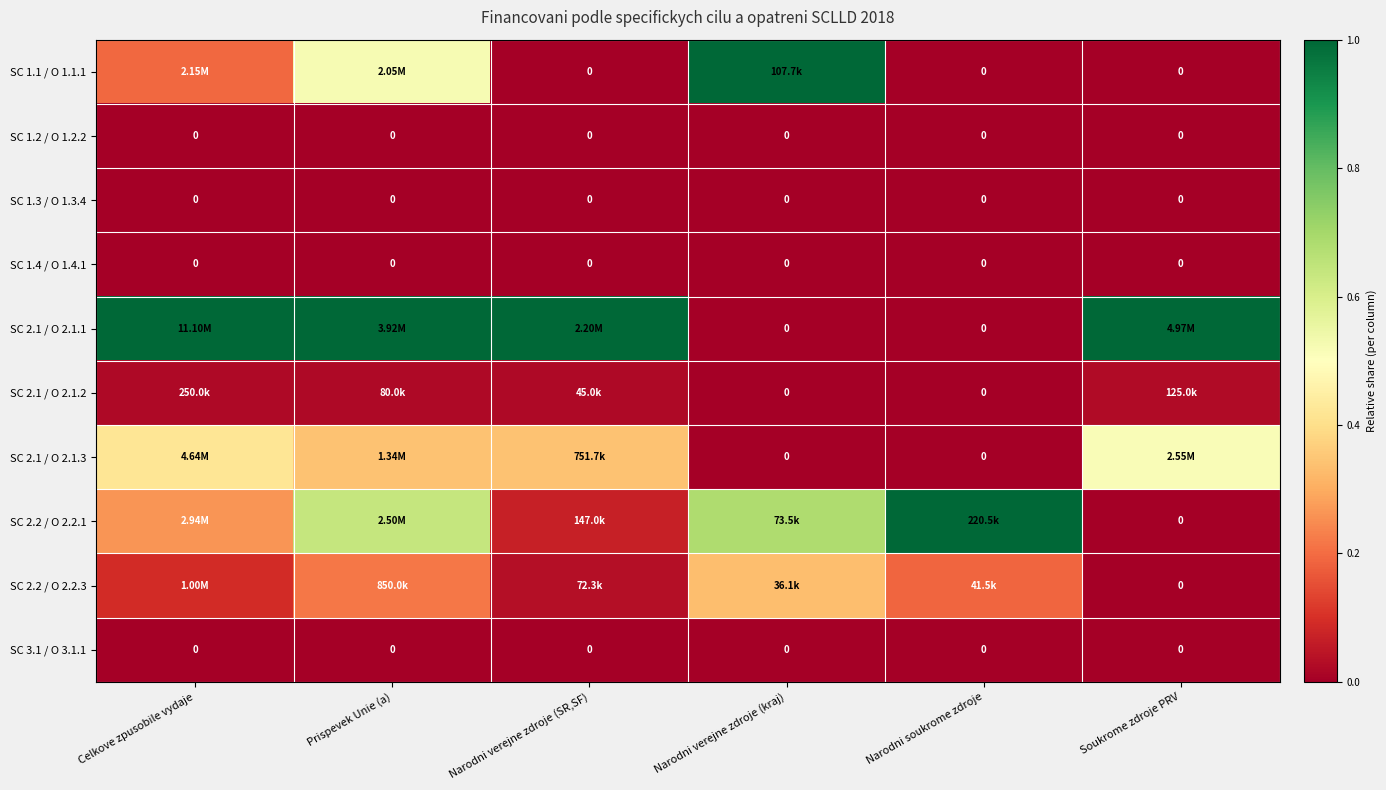

Which series has the widest spread of values?

SC 1.1 / O 1.1.1